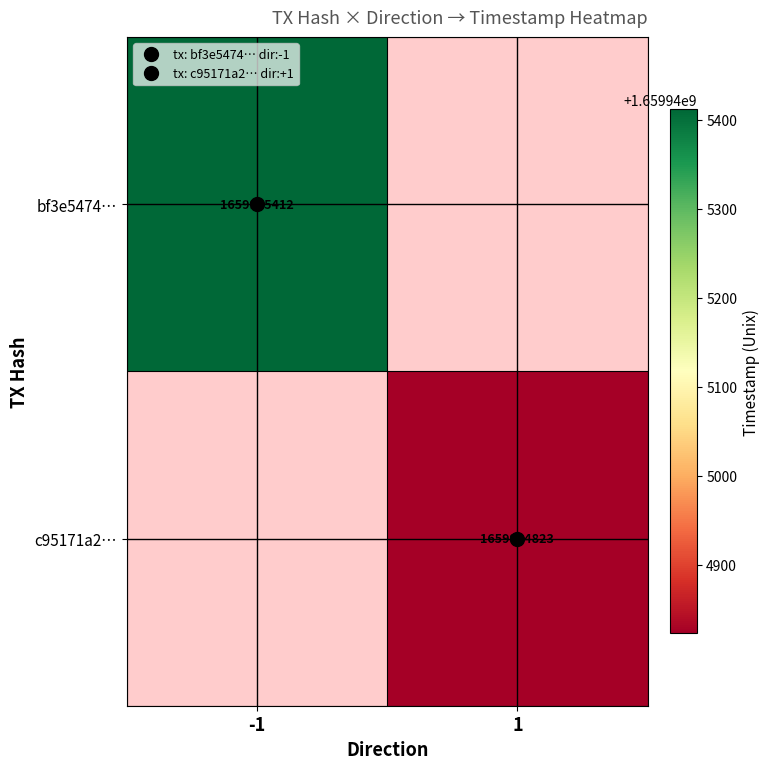

List the series in order of their peak value, highest first.

bf3e547415dbfa47a2edd608b8970dc508a53a0, c95171a2a7ceb368d07e7072c5934f62ebef477